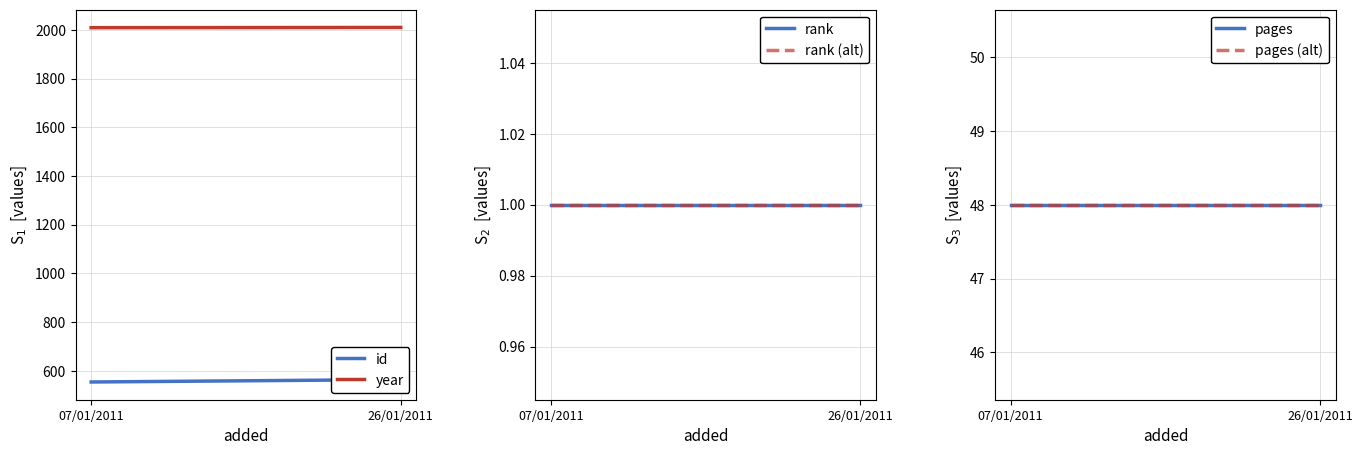

Rank the series by their maximum value, from lowest to highest.

rank, rank (alt), pages, pages (alt), id, year